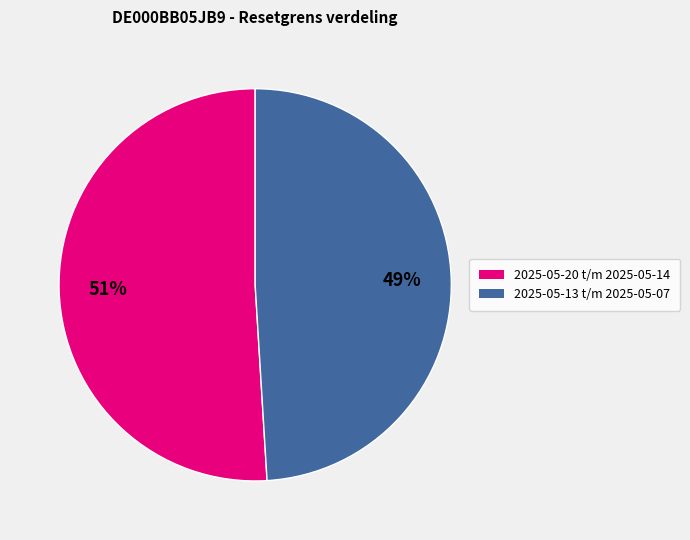

To the nearest percent, what is the average slice percentage?

50%